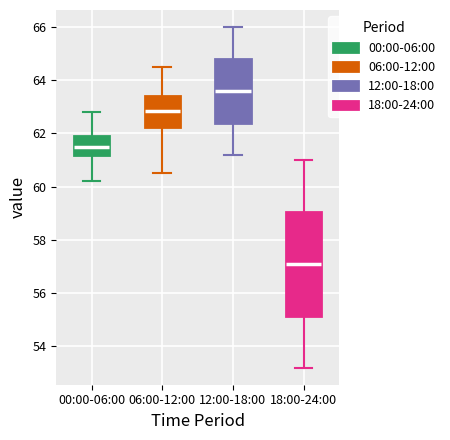

Where is the lower edge of the box for 18:00-24:00 on the y-axis? The values are not printed on the chart, so give them approximately, as read against the axis.

55.2